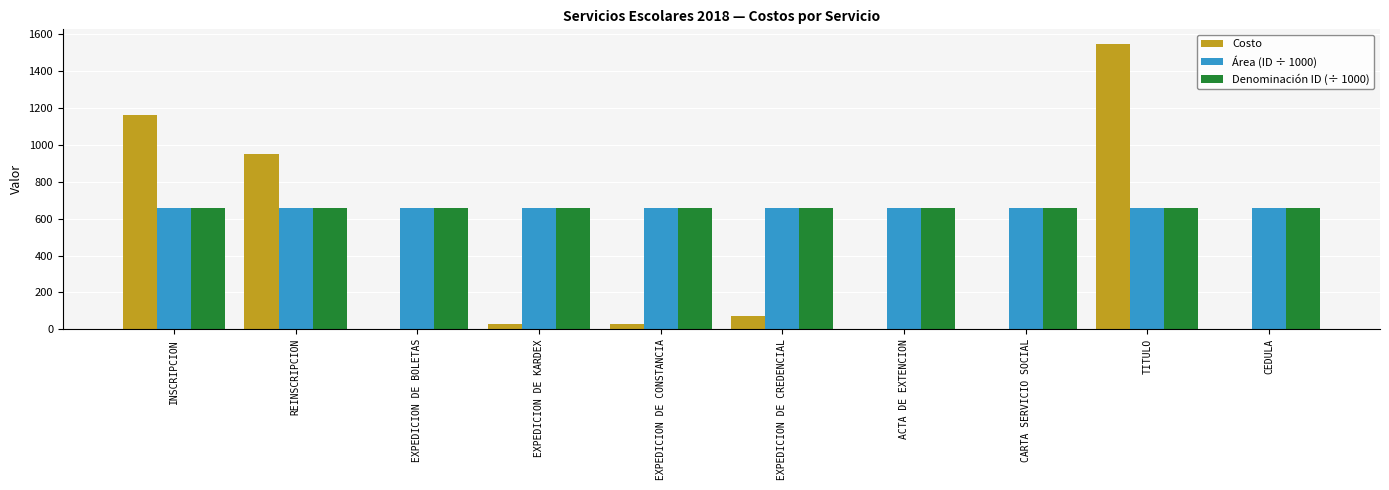

What is the total value across all series at TITULO?

2862.3